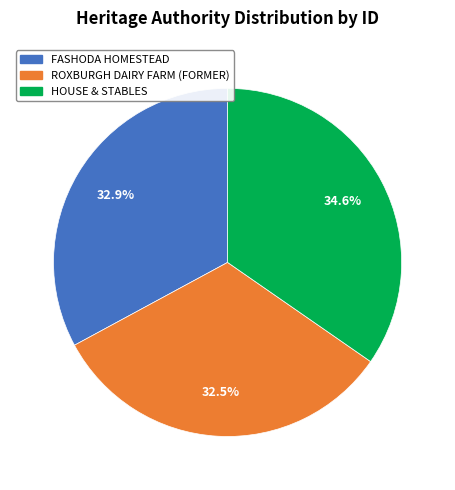

To the nearest percent, what percentage of the pie is HOUSE & STABLES?

35%